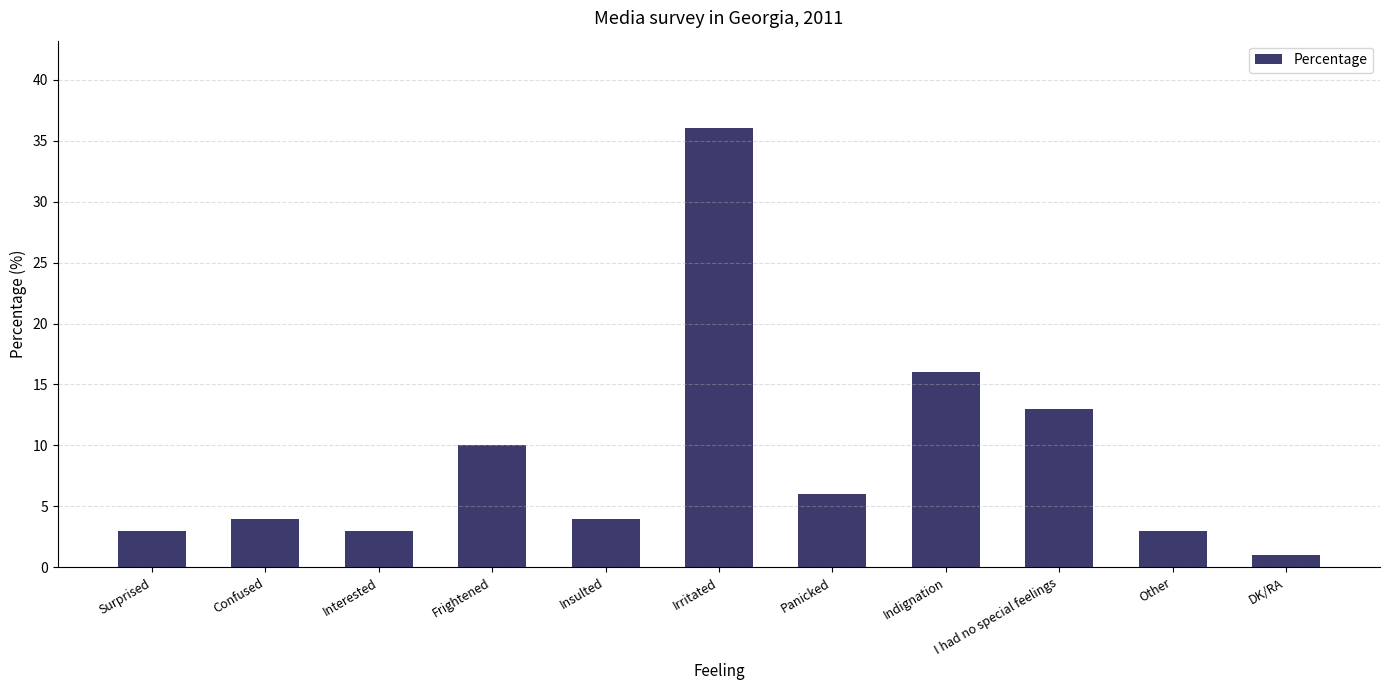

What is the smallest value displayed?

1